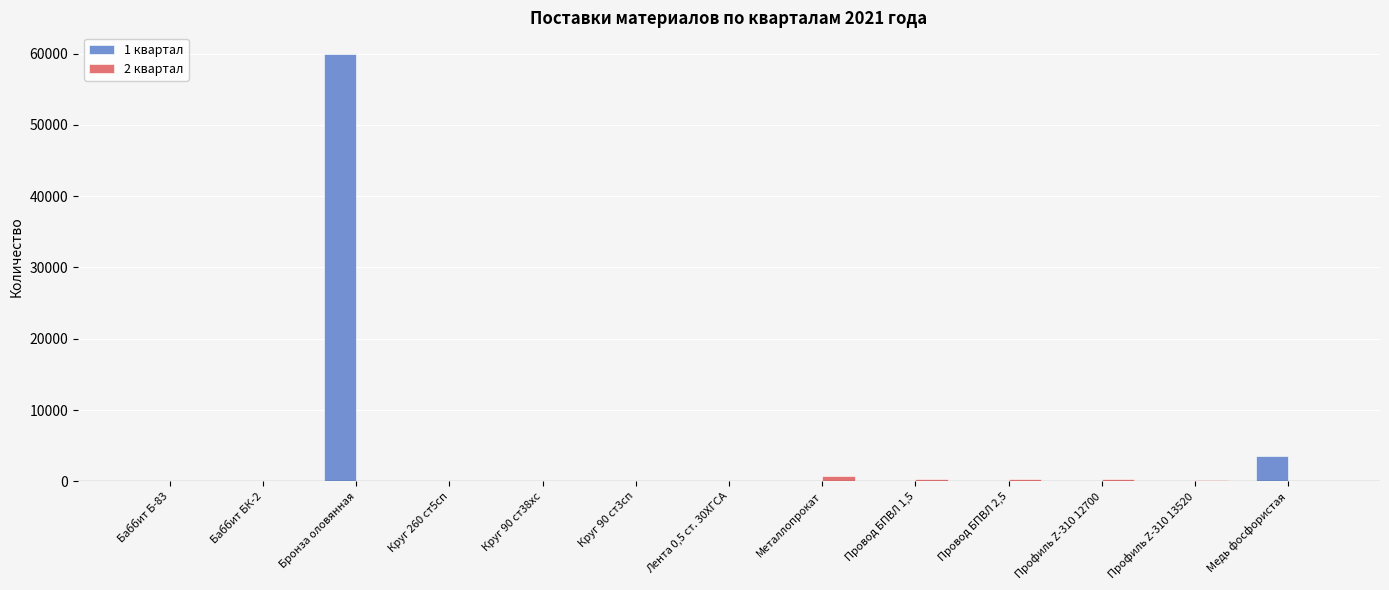

Which series has the largest total across all categories?

1 квартал